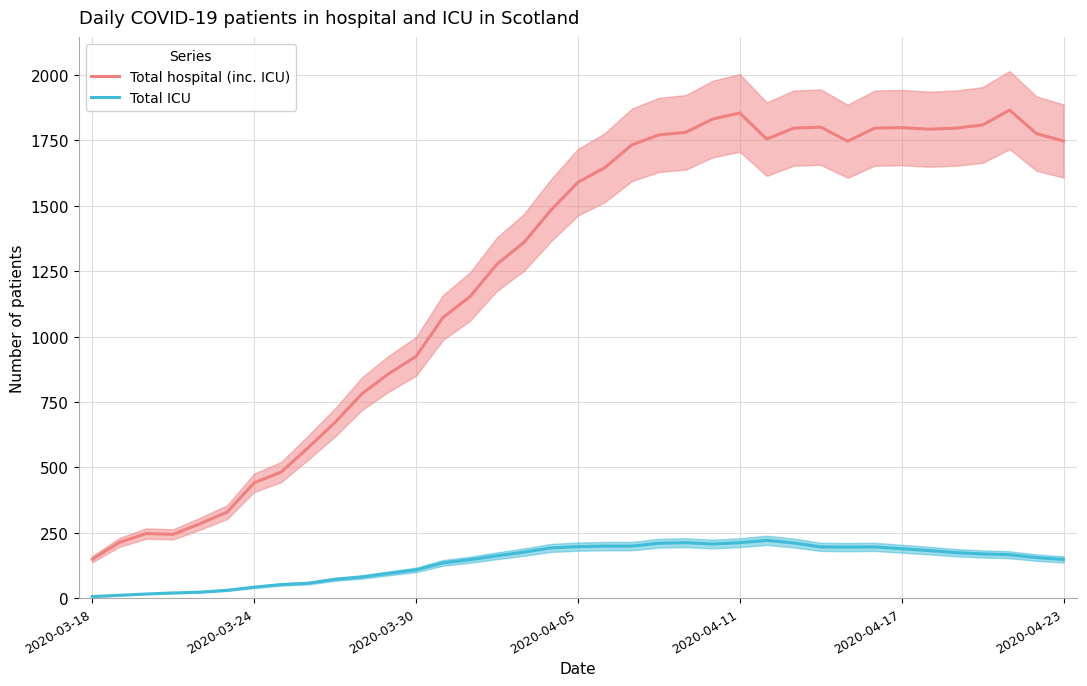

How many series are shown in this chart?

2